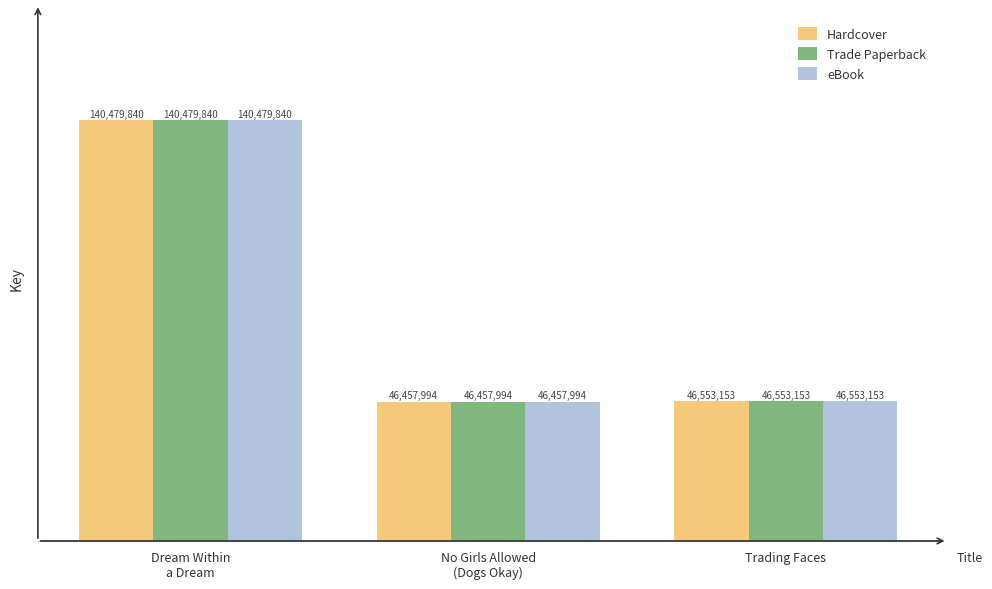

Where is Hardcover nearest to the value 93468917?

Trading Faces